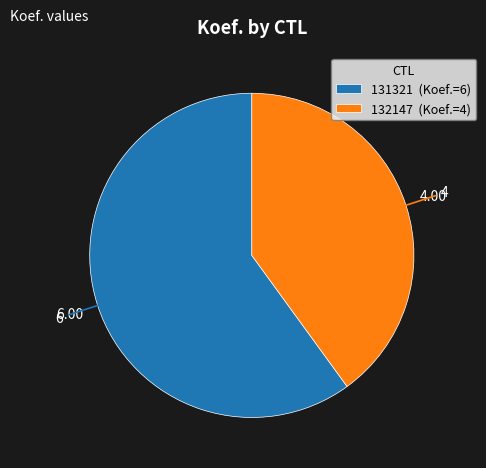

Combined, do 132147 (Koef.=4) and 131321 (Koef.=6) account for over 50%?

Yes